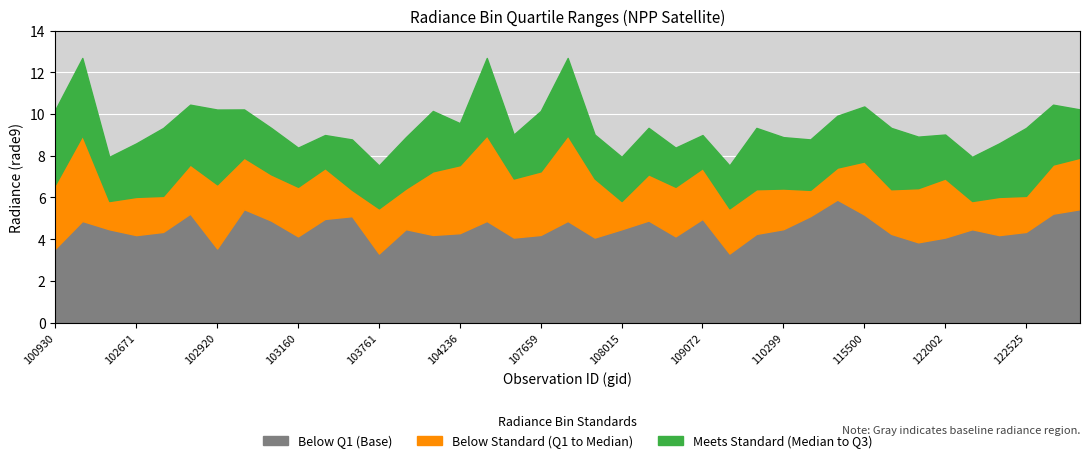

Rank the series by their maximum value, from lowest to highest.

rade9_bin_1q, rade9_bin_mdn, rade9_bin_3q